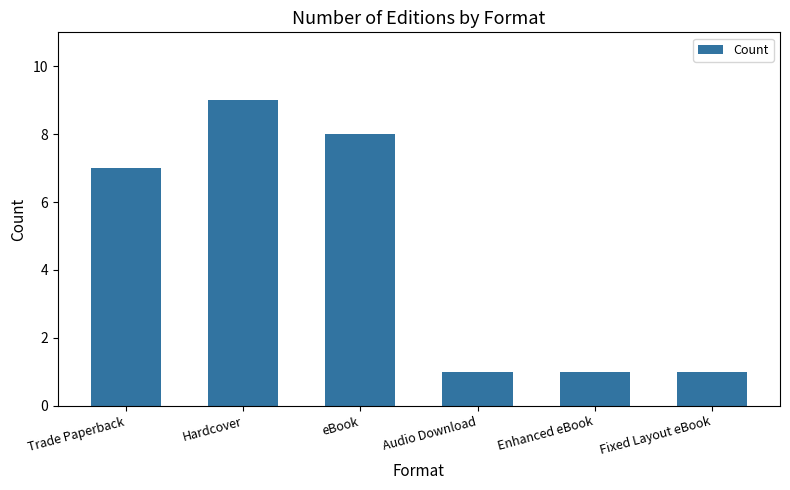

How many series are shown in this chart?

1